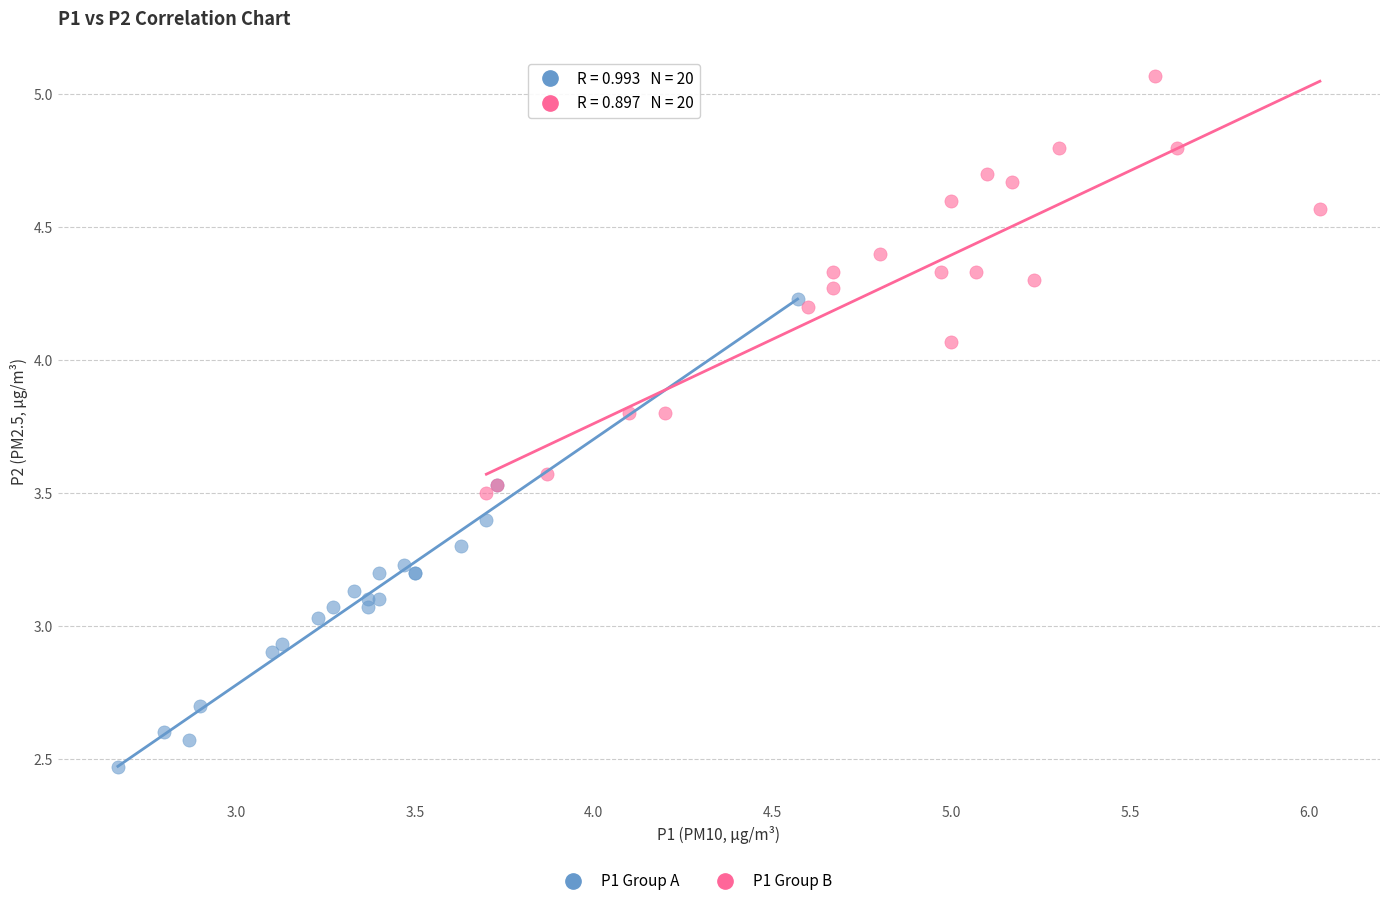

Which series reaches the minimum Y coordinate?

P1 Group A